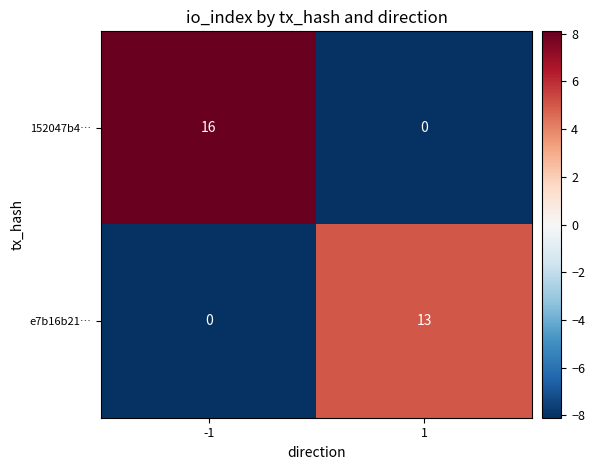

How many data points in e7b16b21… are less than 13?

1